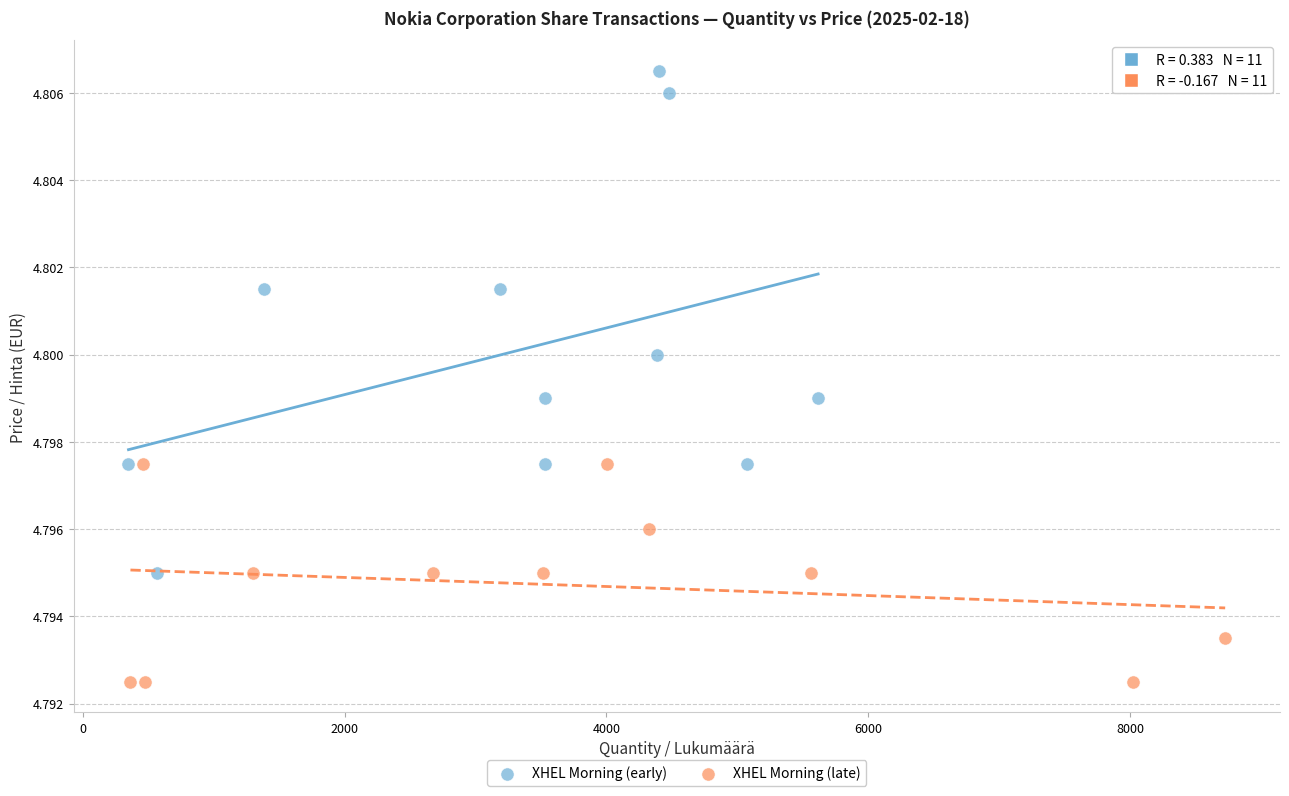

Which series reaches the minimum Y coordinate?

XHEL Morning (late)